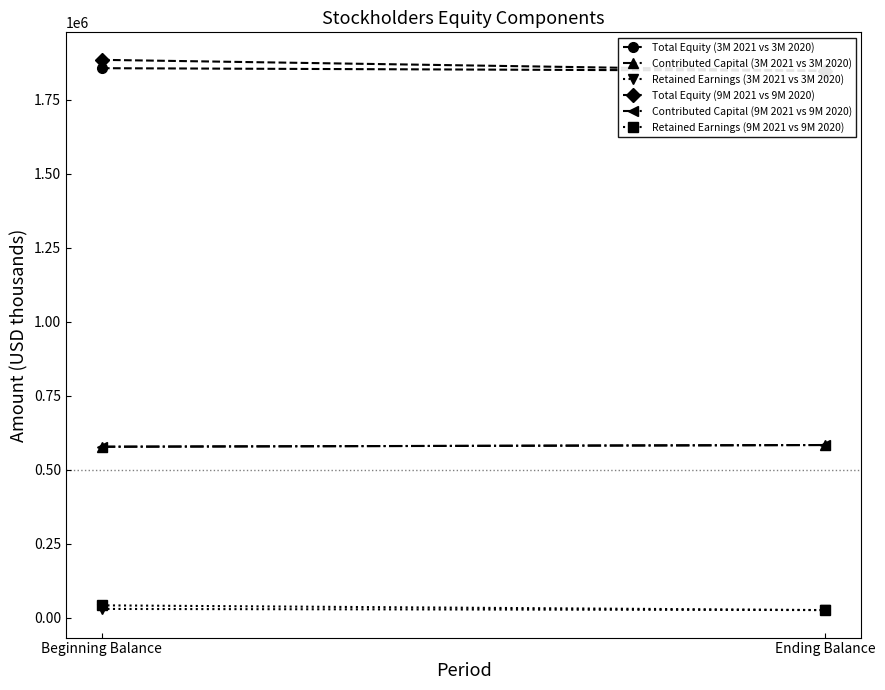

What is the sum of all Contributed Capital (9M 2021 vs 9M 2020) values?

1162168